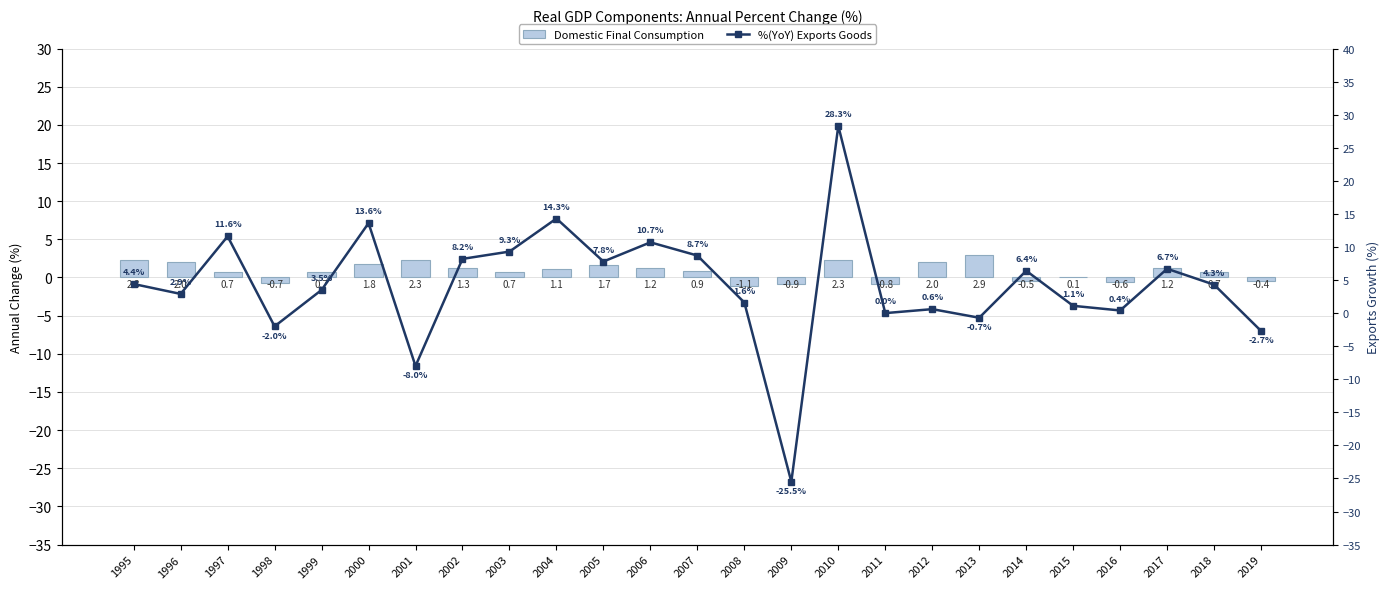

Which has a higher value, 2009 or 2014?

2014